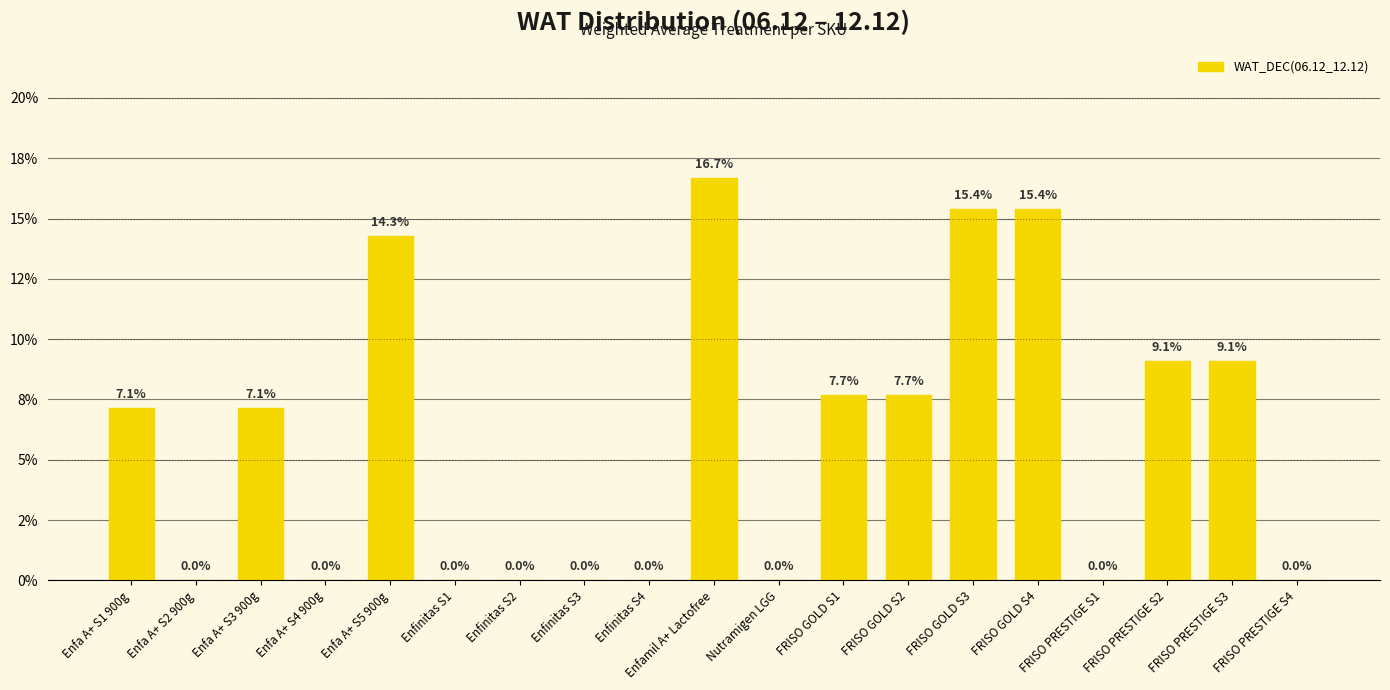

Which has a higher value, Enfa A+ S2 900g or FRISO PRESTIGE S4?

Enfa A+ S2 900g